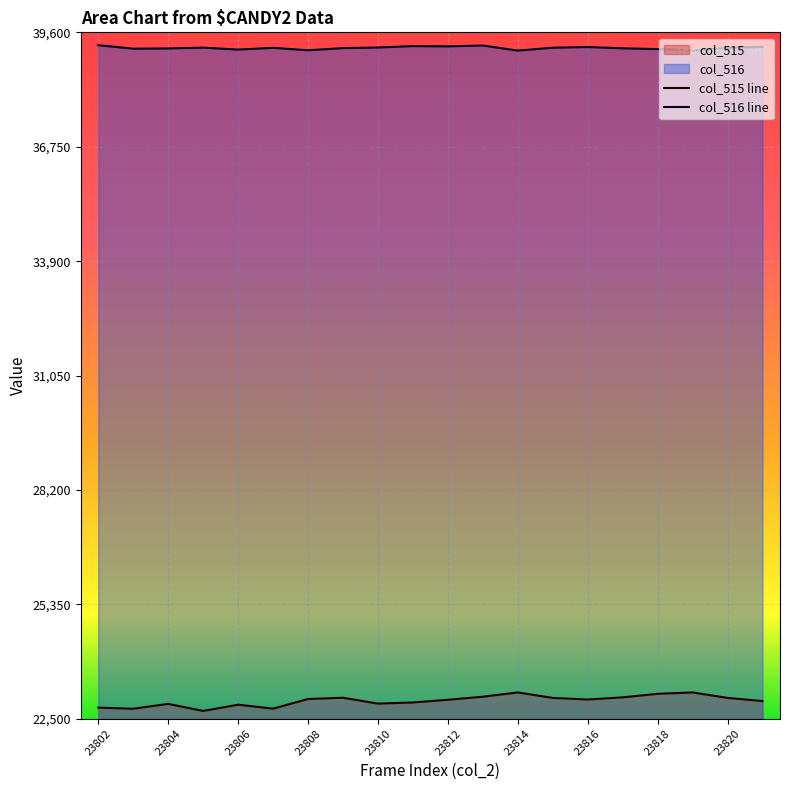

Count the number of data series in this chart.

2